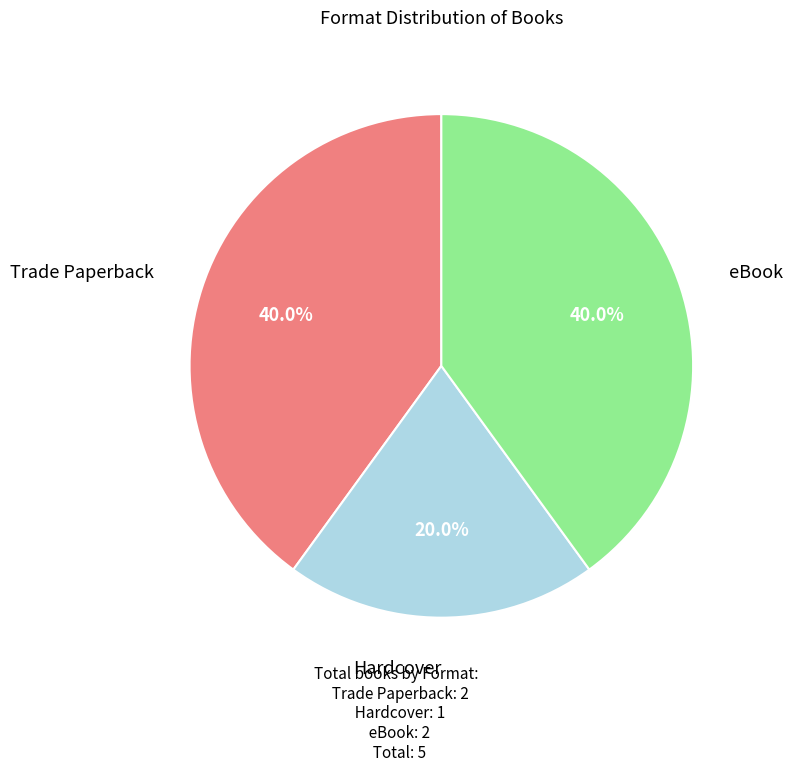

Is there a majority slice in this chart?

No